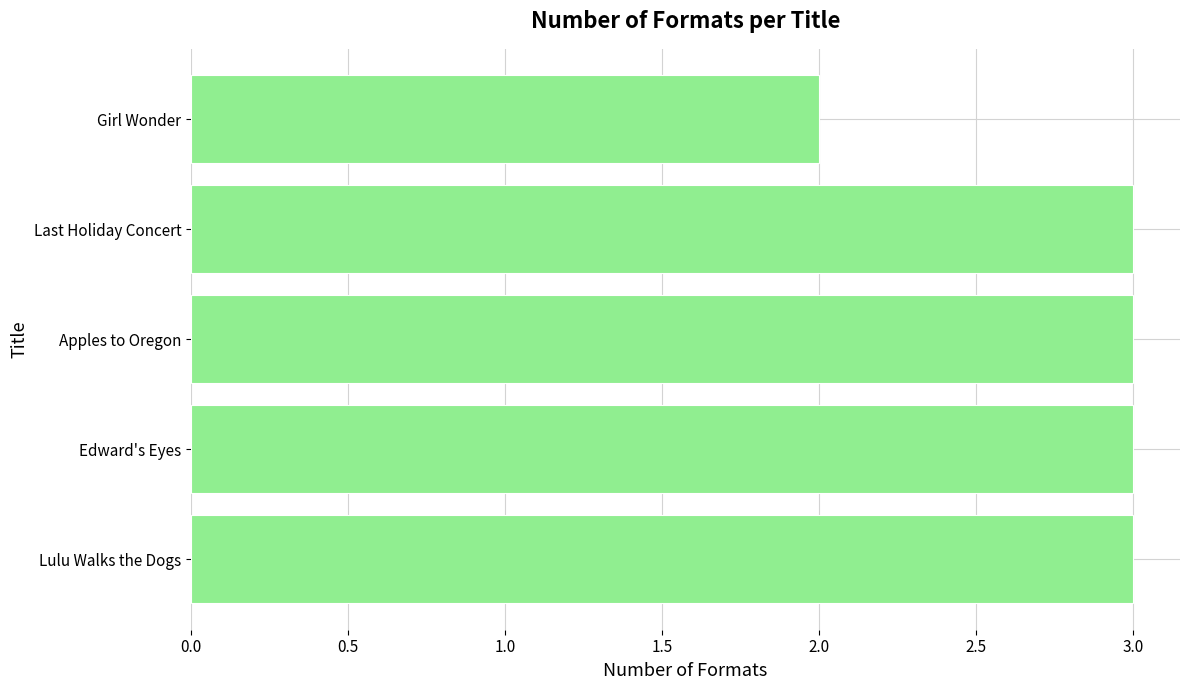

Reading bottom to top, transcribe all the data shown in this chart.

3	3	3	3	2